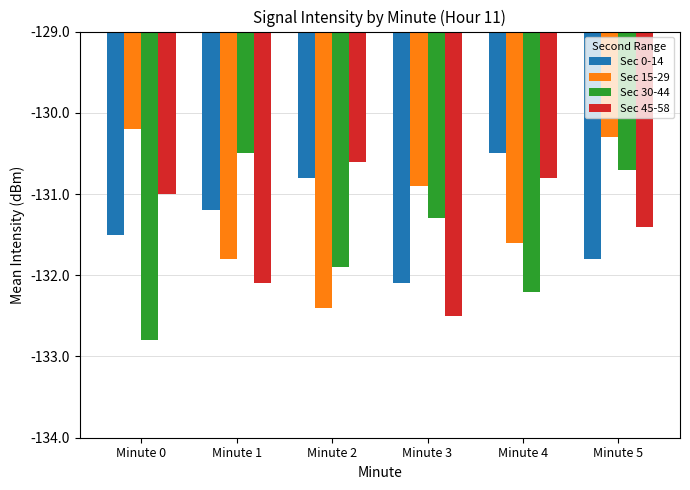

What is the lowest value of the Sec 0-14 series?

-132.1